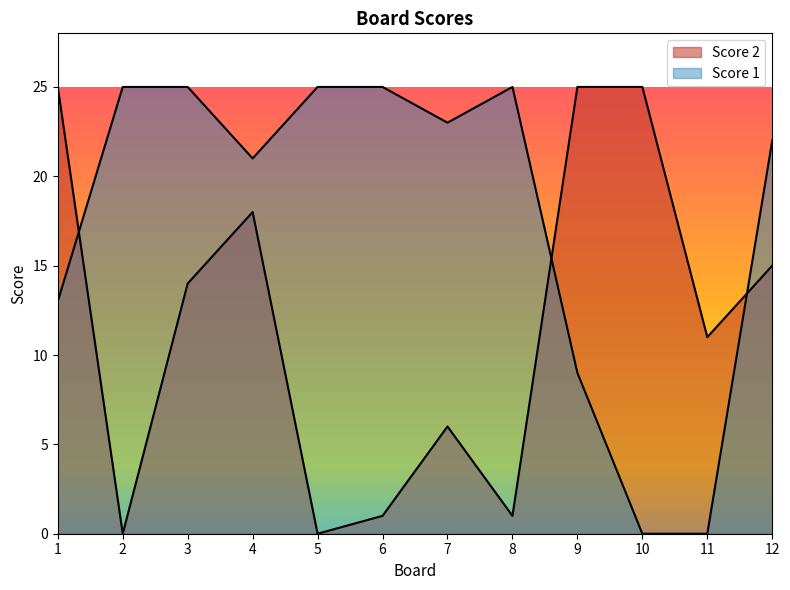

Which label corresponds to the largest value in the chart?

2